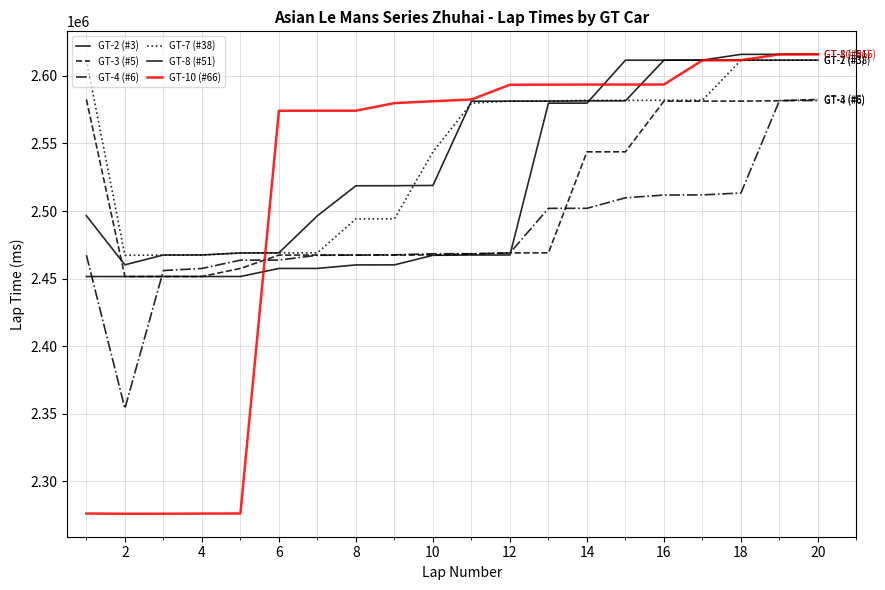

Which label corresponds to the smallest value in the chart?

2